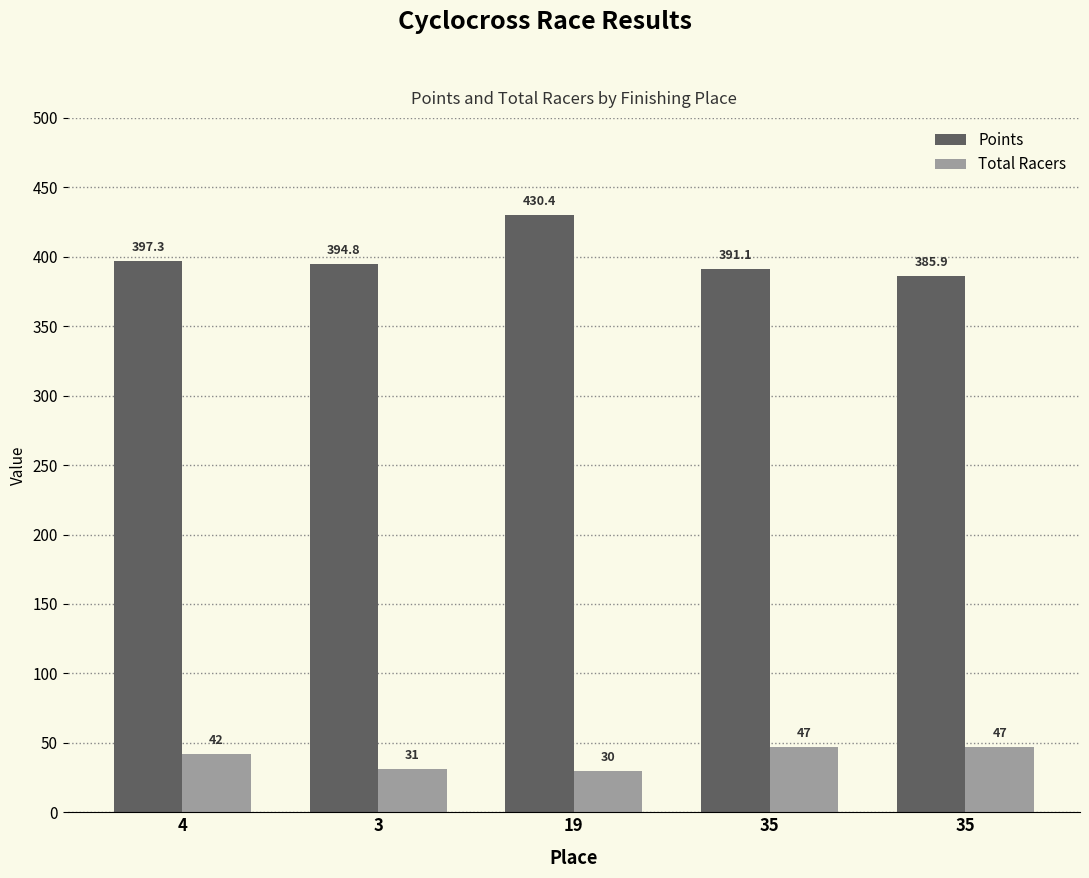

Are the bars horizontal?

No